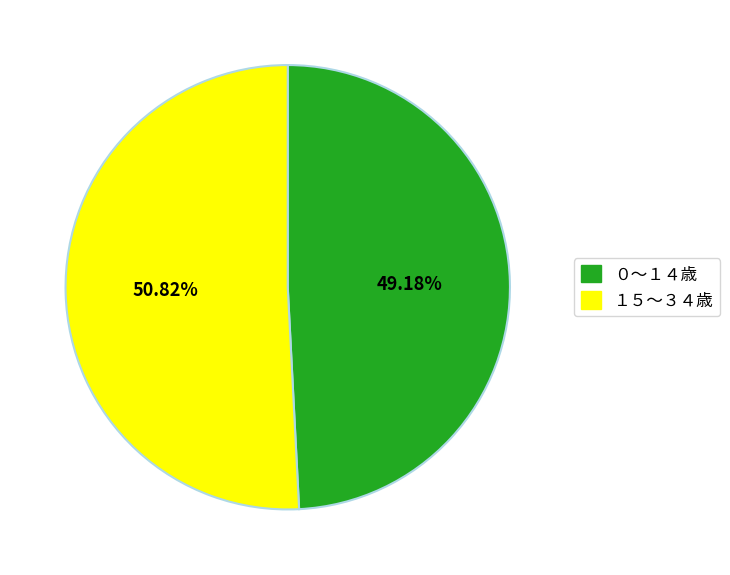

Rank the categories by value from lowest to highest.

０～１４歳, １５～３４歳